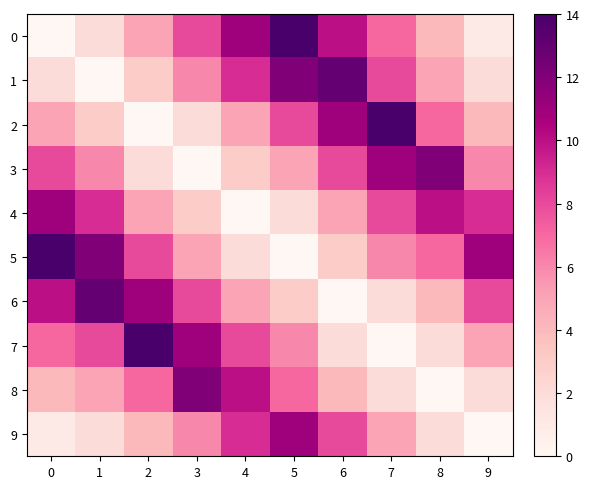

List the series in order of their peak value, highest first.

0, 2, 5, 7, 1, 6, 3, 8, 4, 9